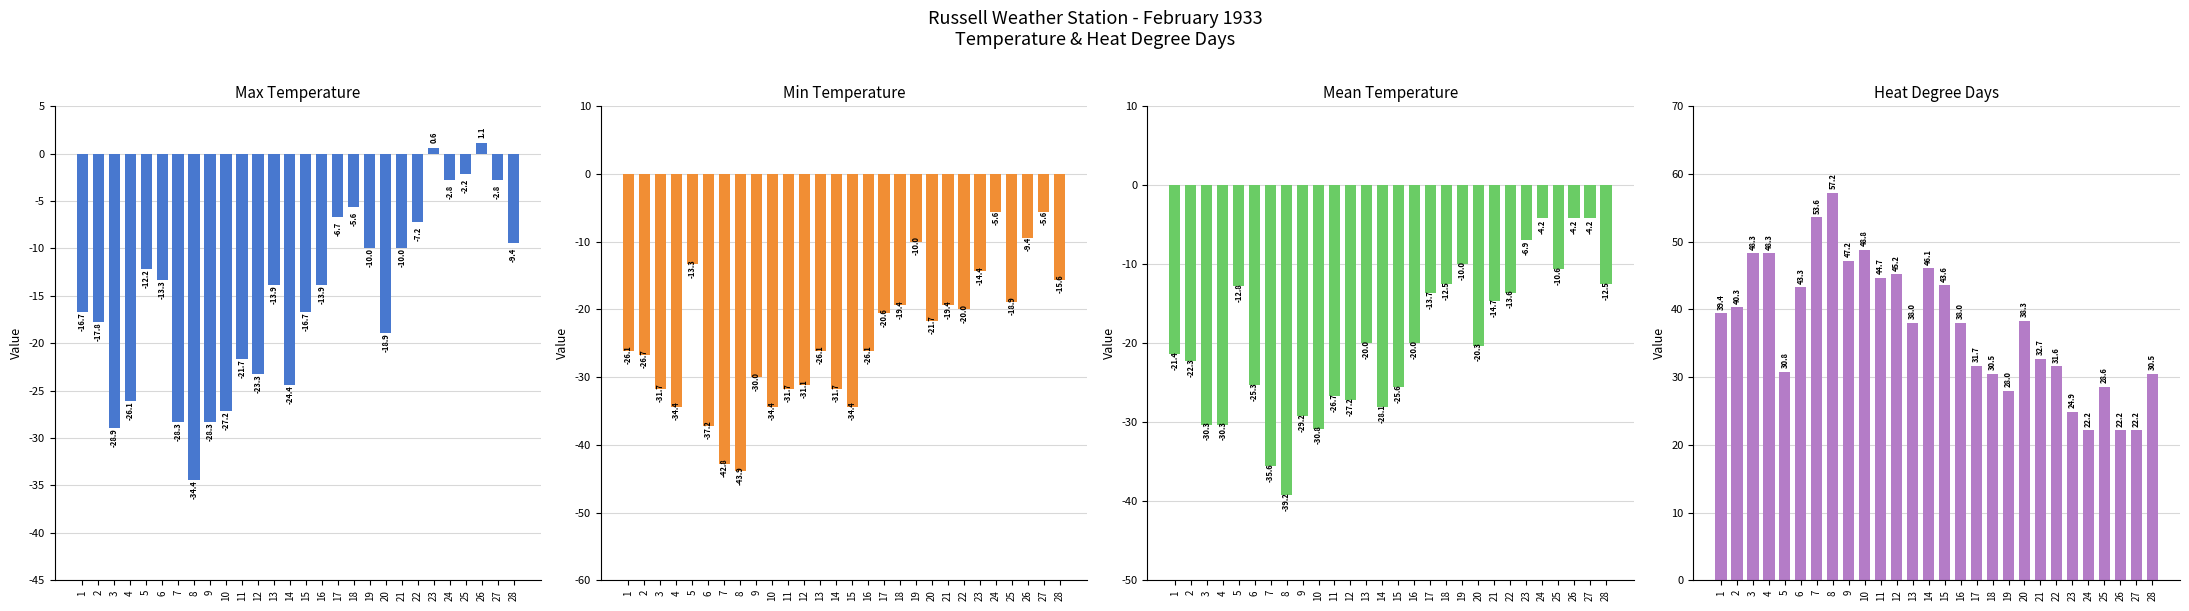

Which series has the largest range (max minus min)?

Min Temp (°C)